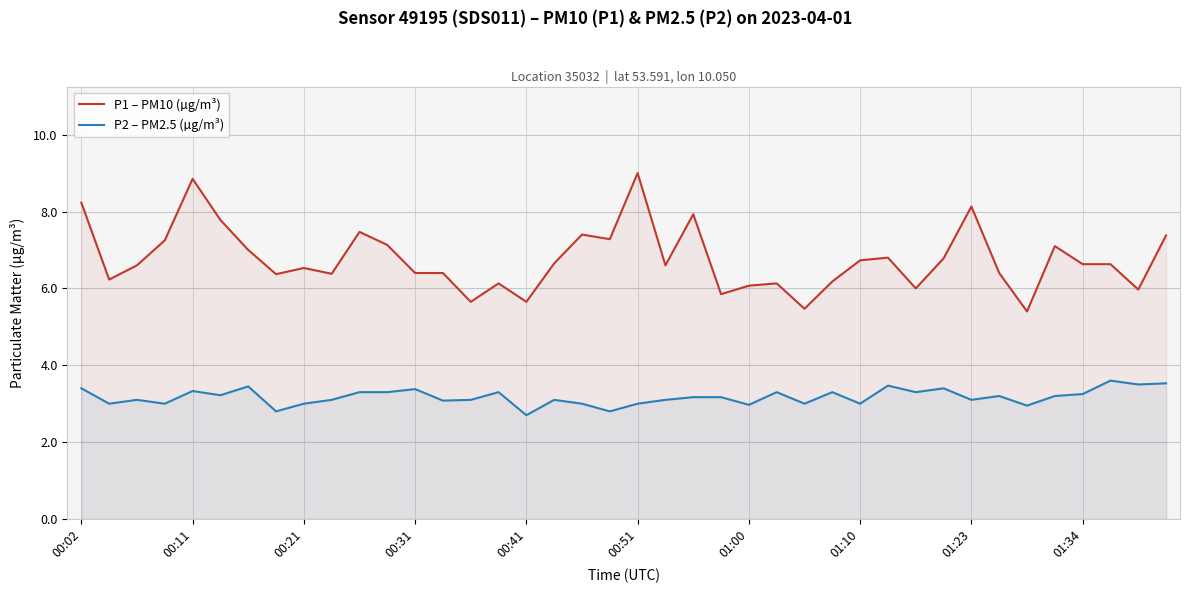

List the series in order of their peak value, lowest first.

P2 – PM2.5 (µg/m³), P1 – PM10 (µg/m³)